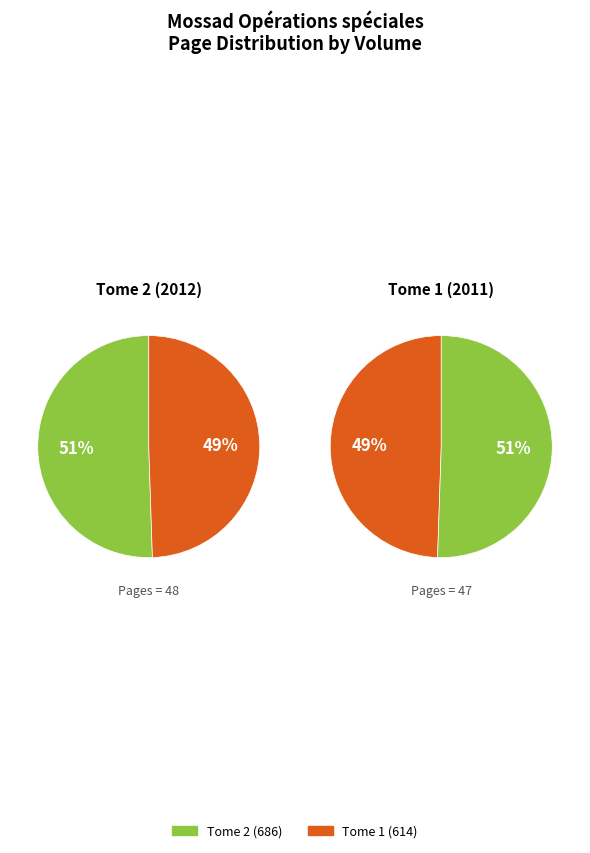

Does 614 account for over 50% of the chart?

No